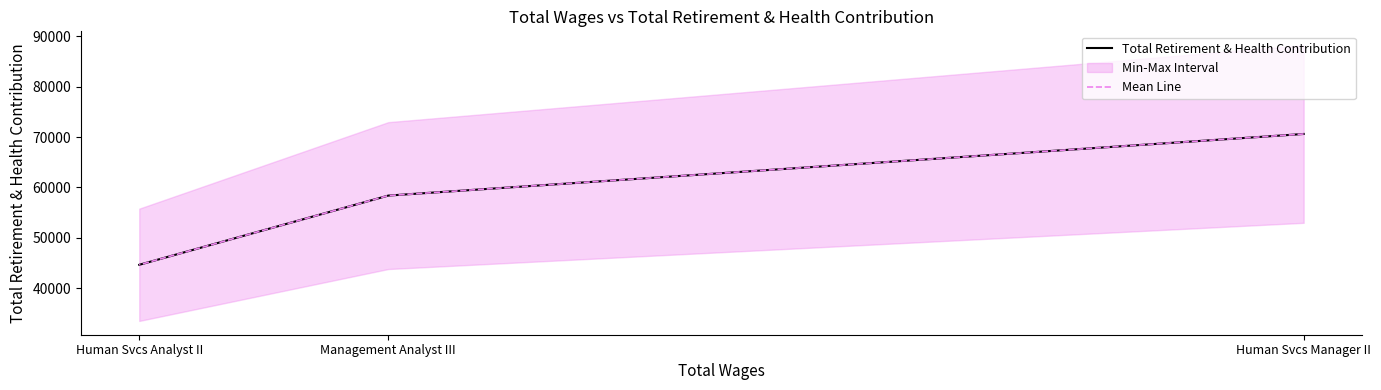

Rank the series by their maximum value, from lowest to highest.

Total Retirement & Health Contribution, Mean Line